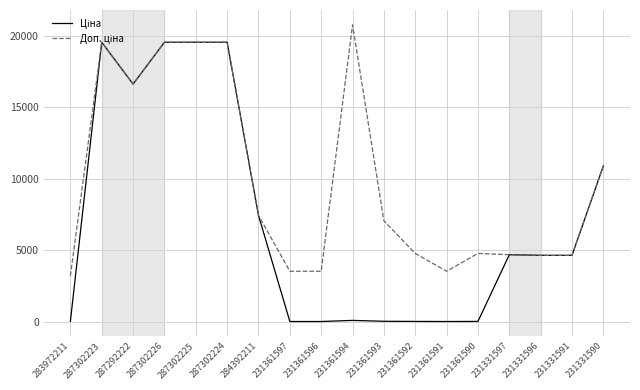

What is the greatest value displayed?

20760.8